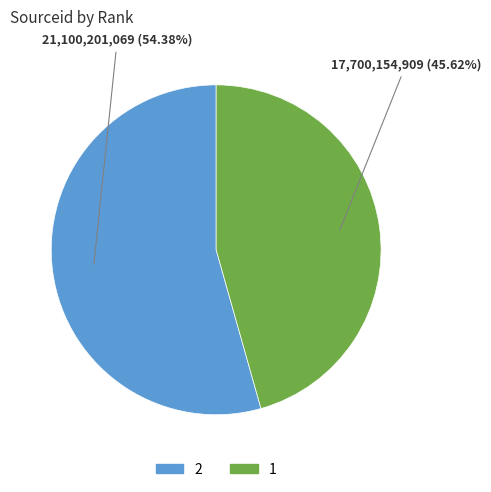

Approximately how many times larger is the value at 1 compared to 2?

0.8